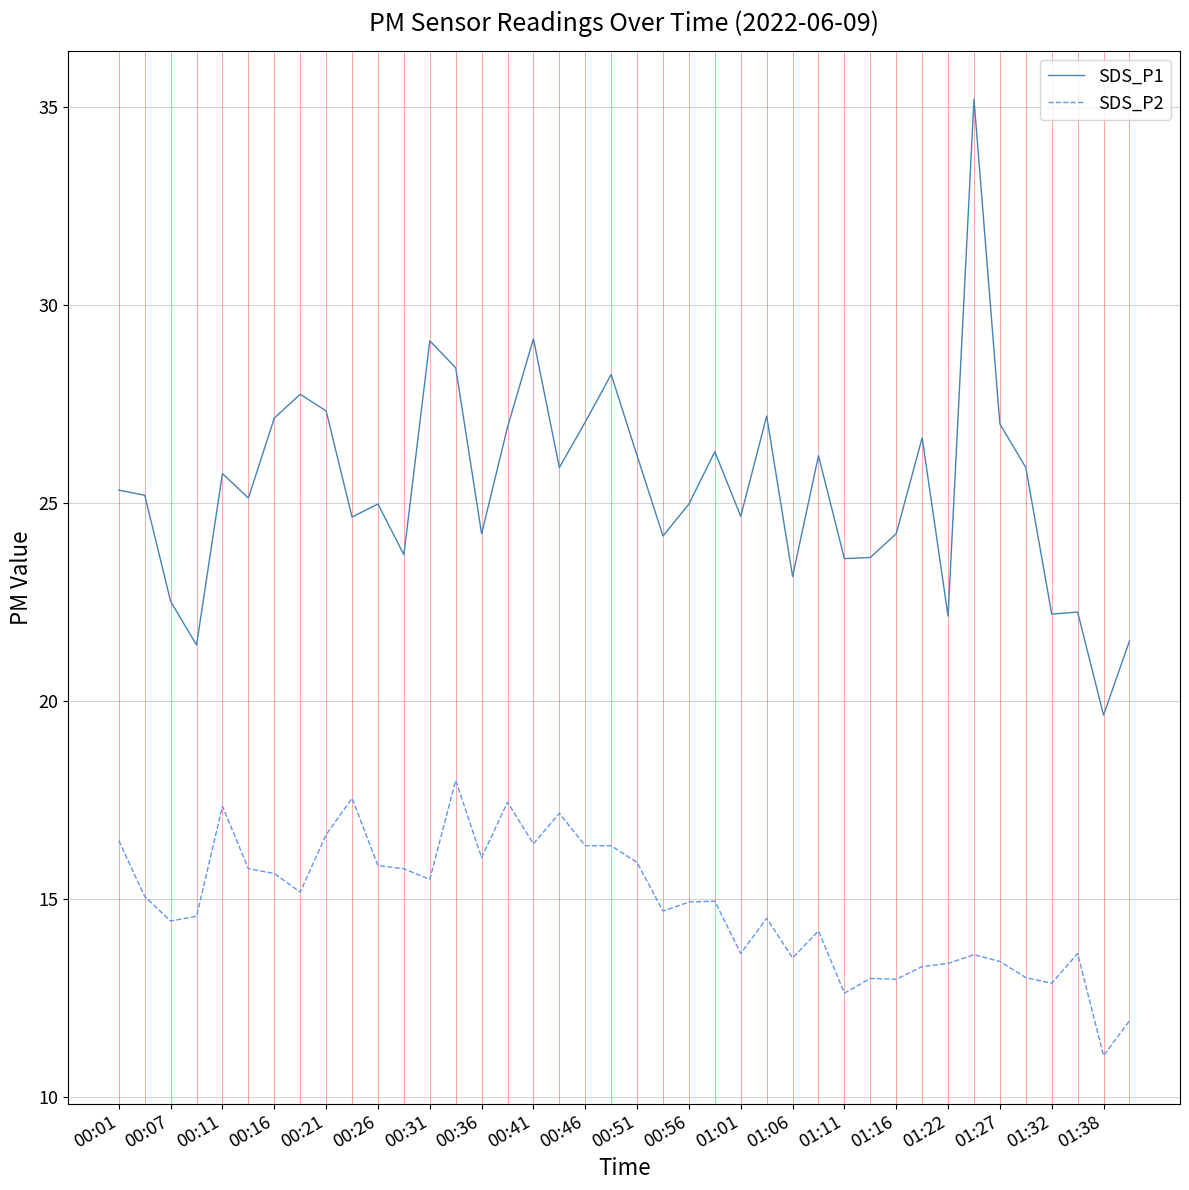

What is the maximum value for SDS_P2?

18.0